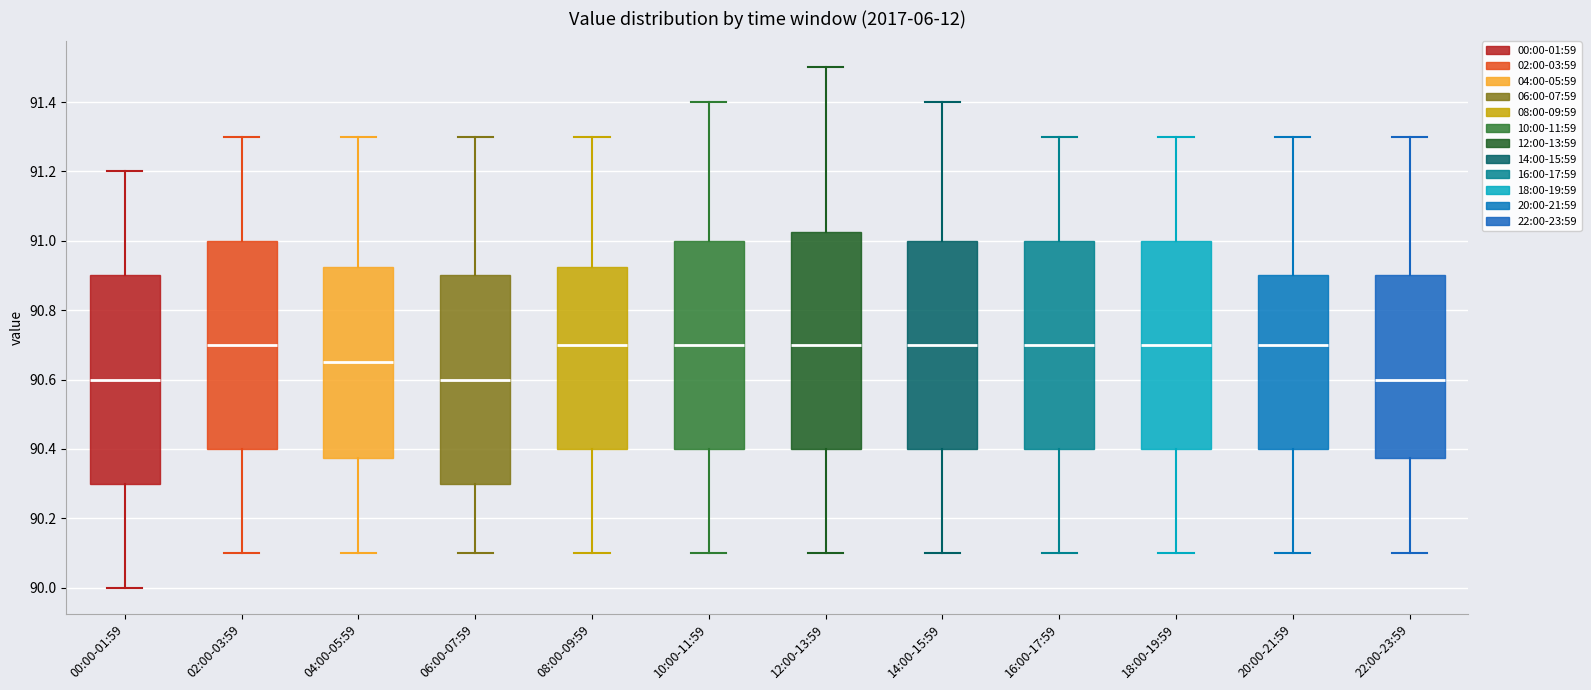

Where is the upper edge of the box for 18:00-19:59 on the y-axis? The values are not printed on the chart, so give them approximately, as read against the axis.

91.00